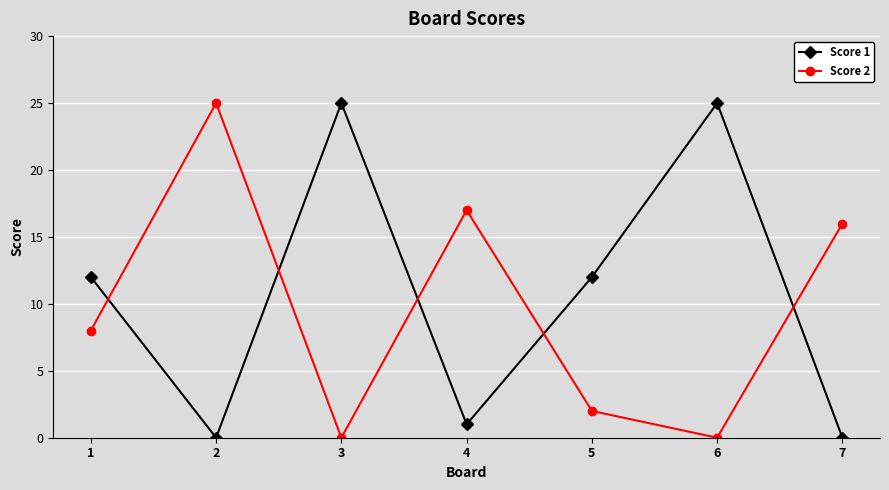

What is the average value of the Score 2 series?

10